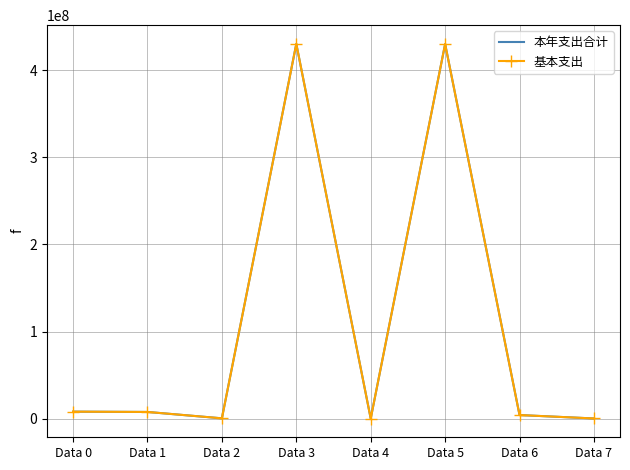

What is the value of the 本年支出合计 point at the 1st from the left?

8030788.0